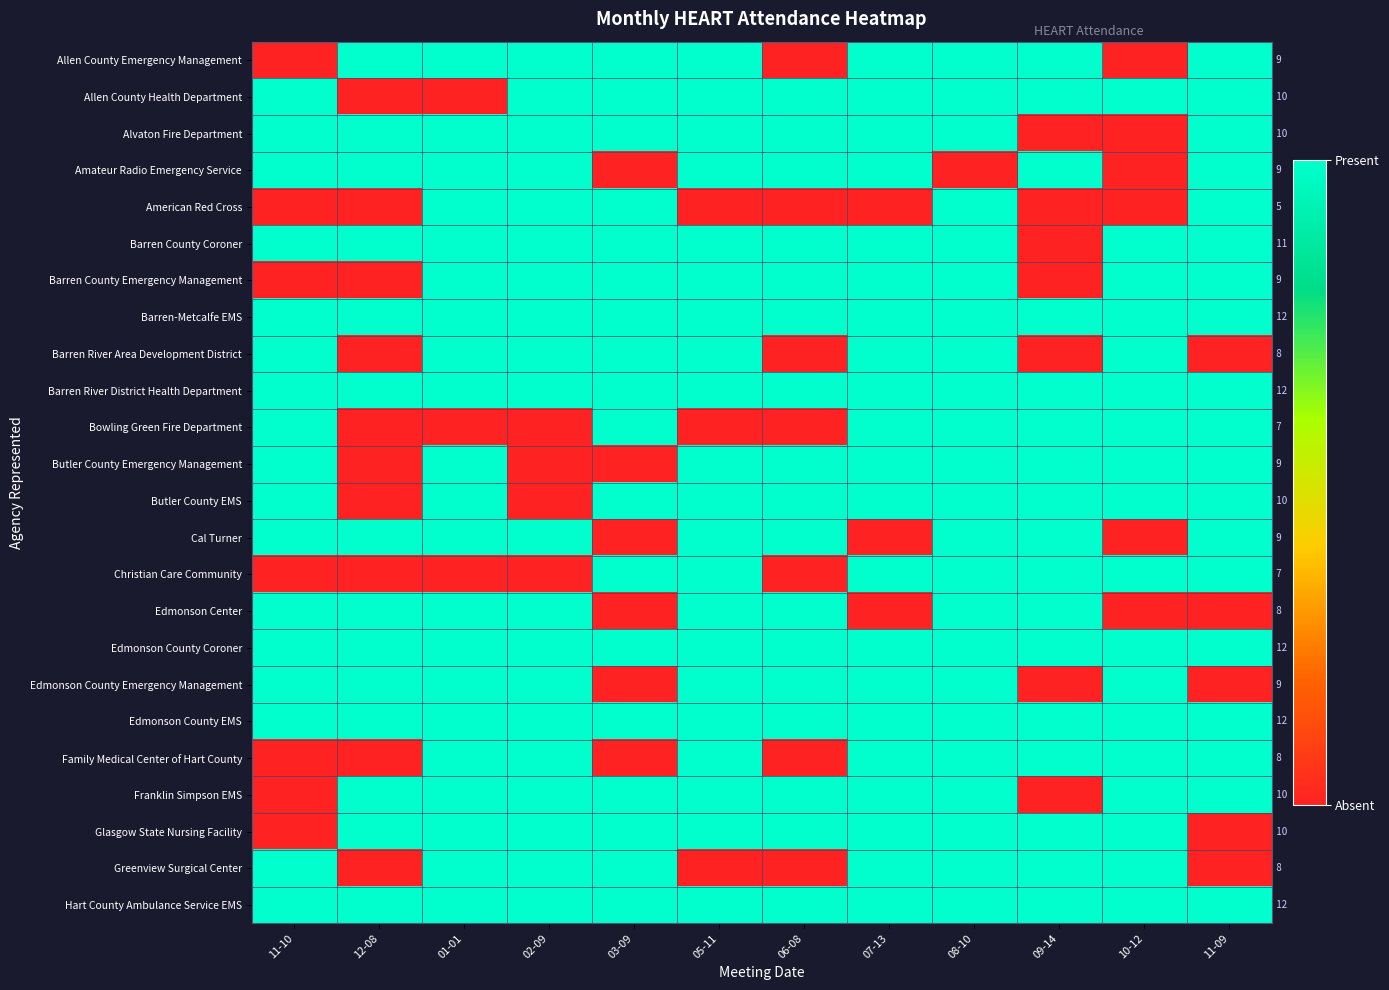

How many categories are shown in the chart?

12